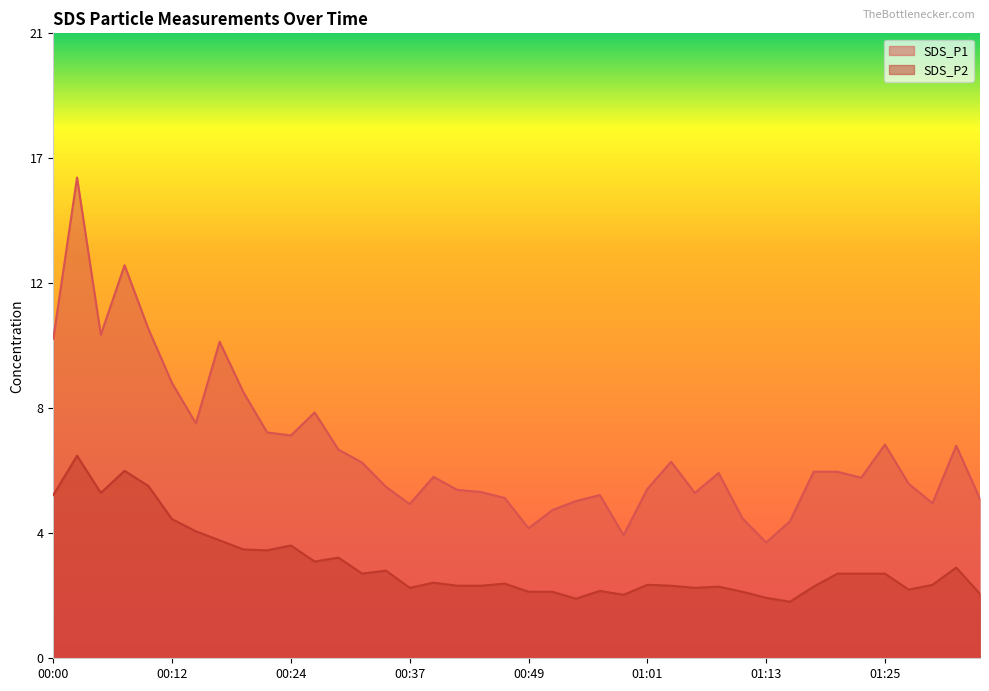

Does the chart display data point markers on the line(s)?

No